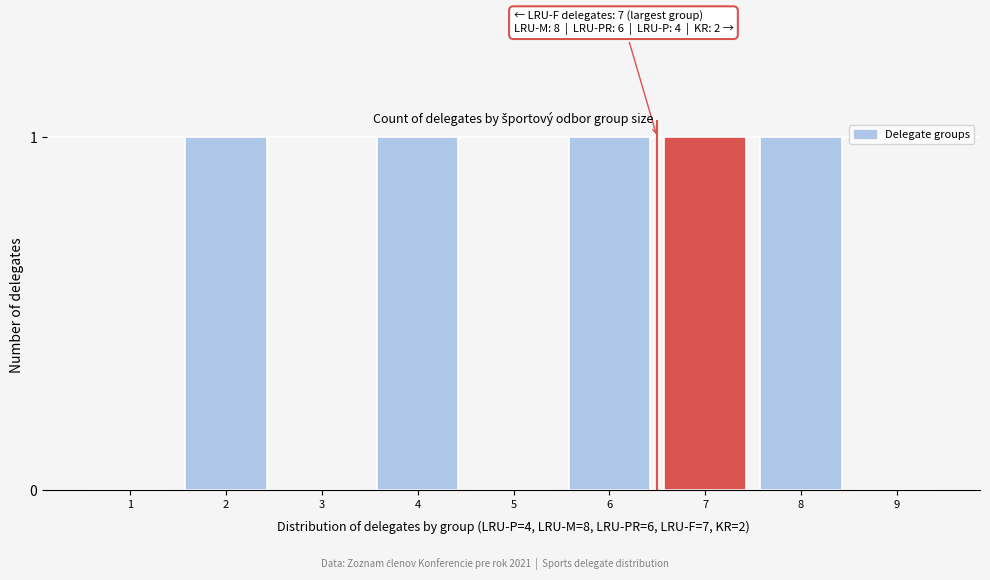

Reading left to right, transcribe all the data shown in this chart.

1=0	2=1	3=0	4=1	5=0	6=1	7=1	8=1	9=0